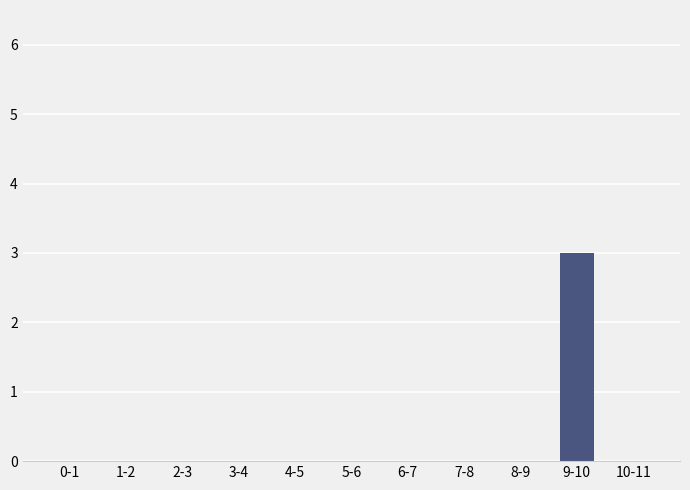

True or false: the data shows 1 at 2-3.

False